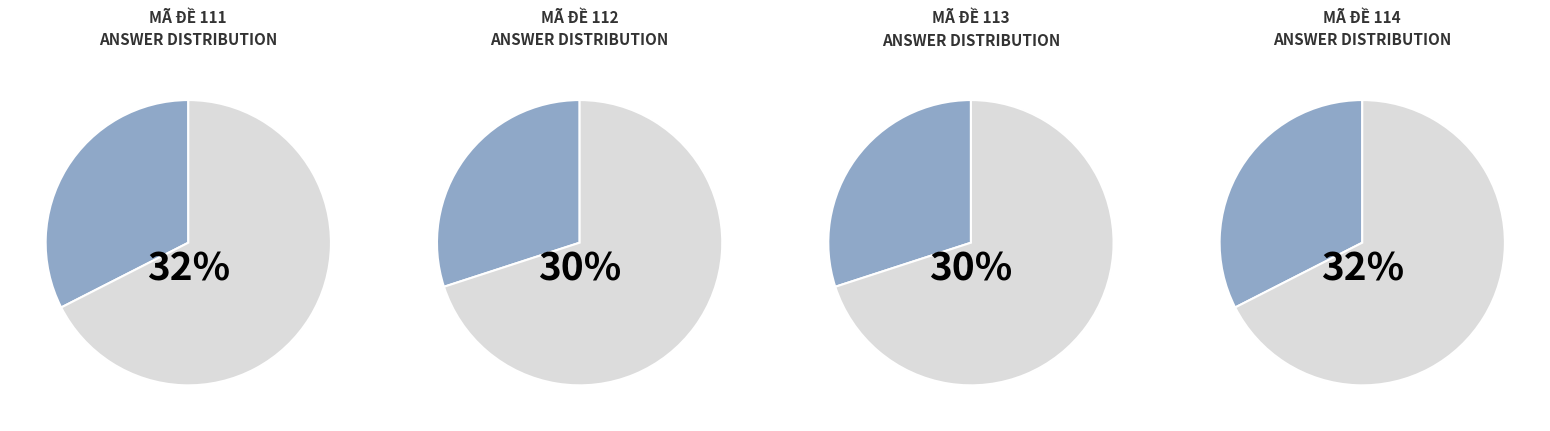

The MÃ ĐỀ 113 slice represents 14% of the pie. True or false?

False